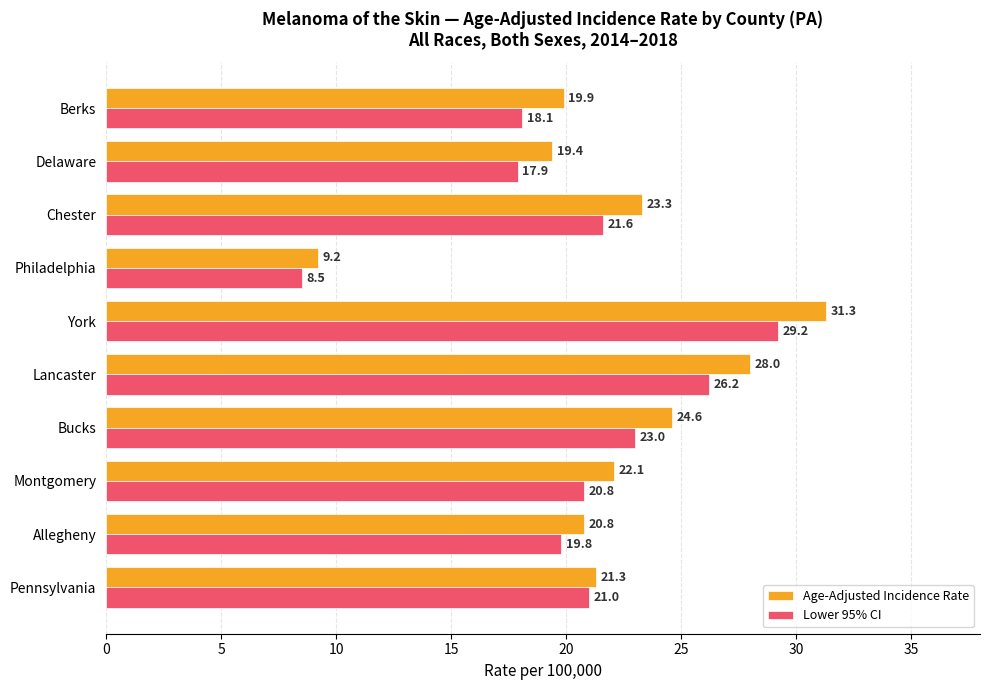

The value of Lower 95% CI at Allegheny is 35.0. True or false?

False